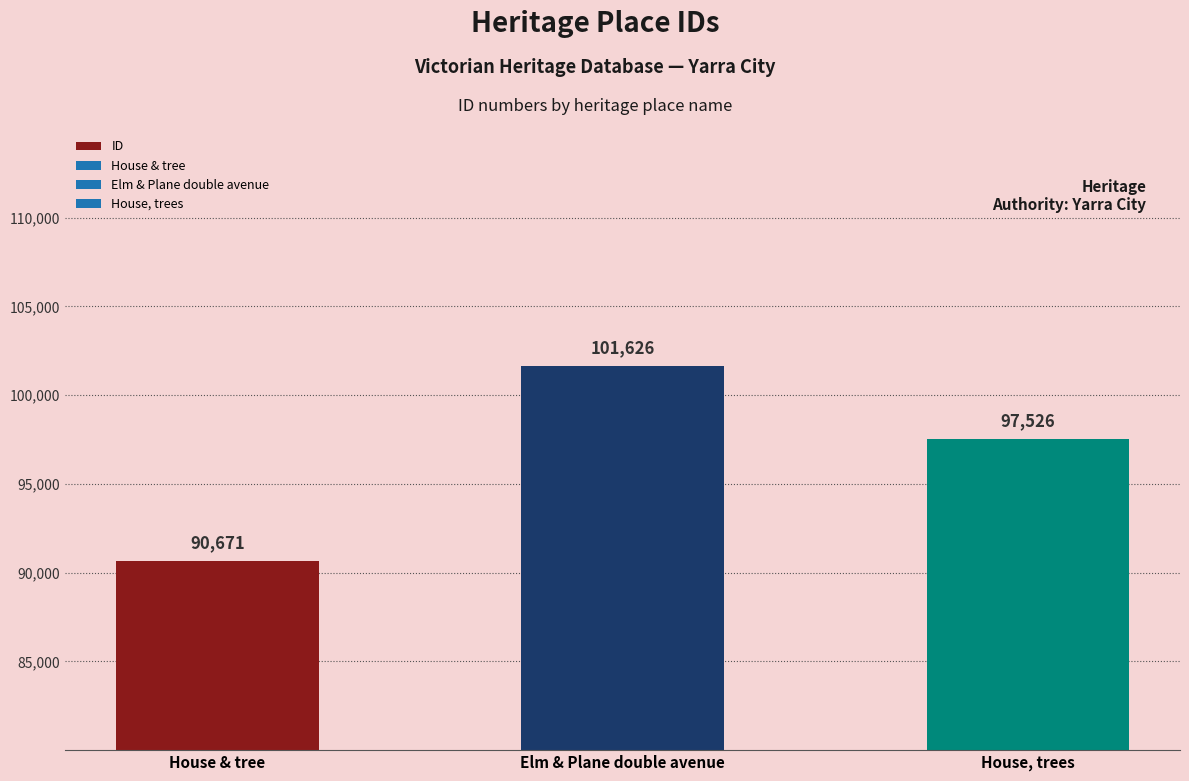

Where does the data first go above 97526?

Elm & Plane double avenue